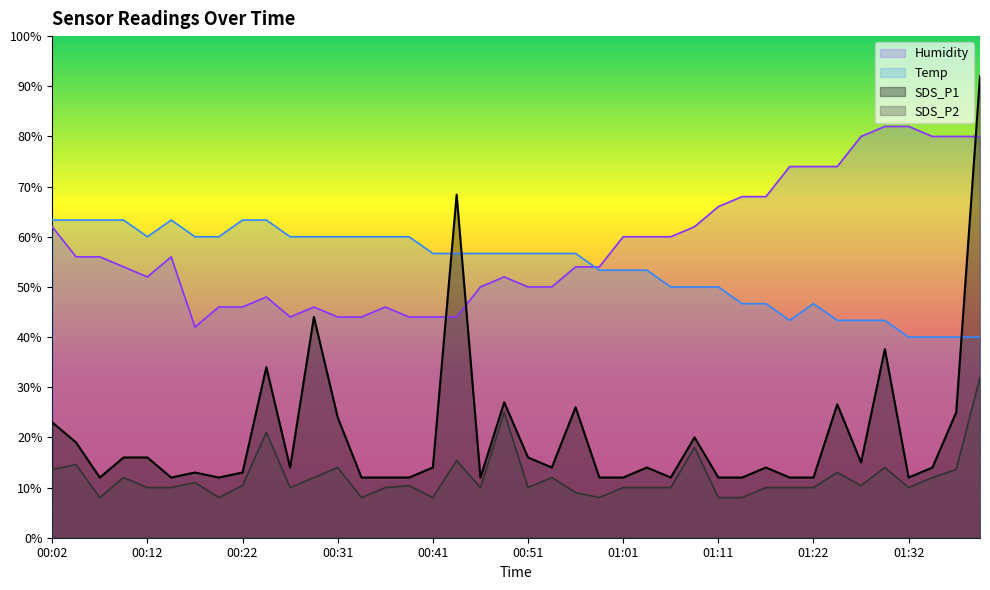

What is the label of the 29th point from the left?

01:11